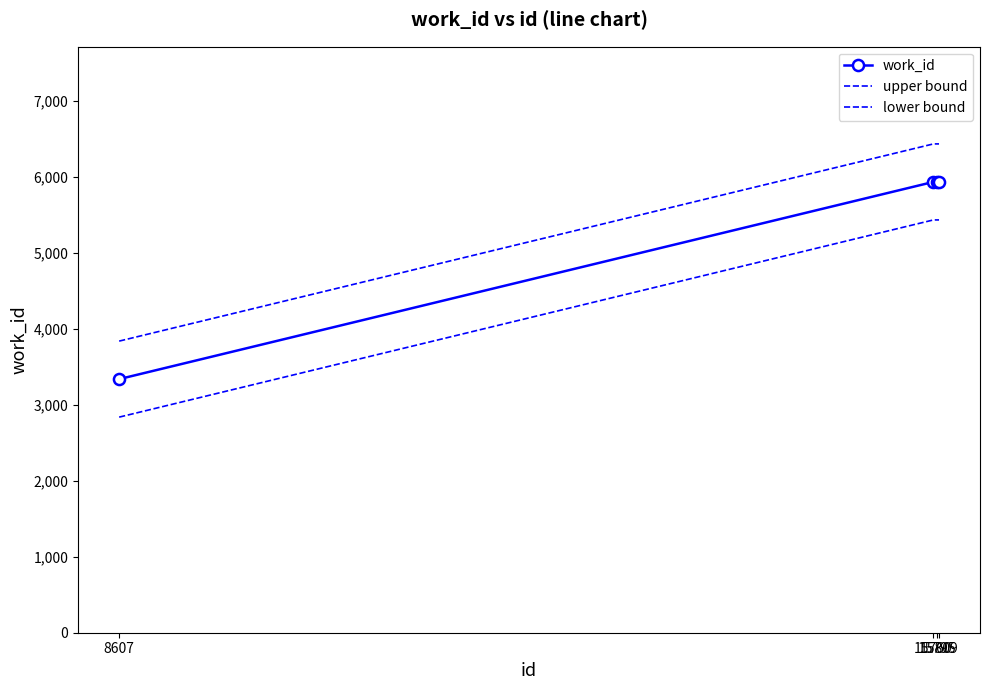

Which series has the largest range (max minus min)?

work_id